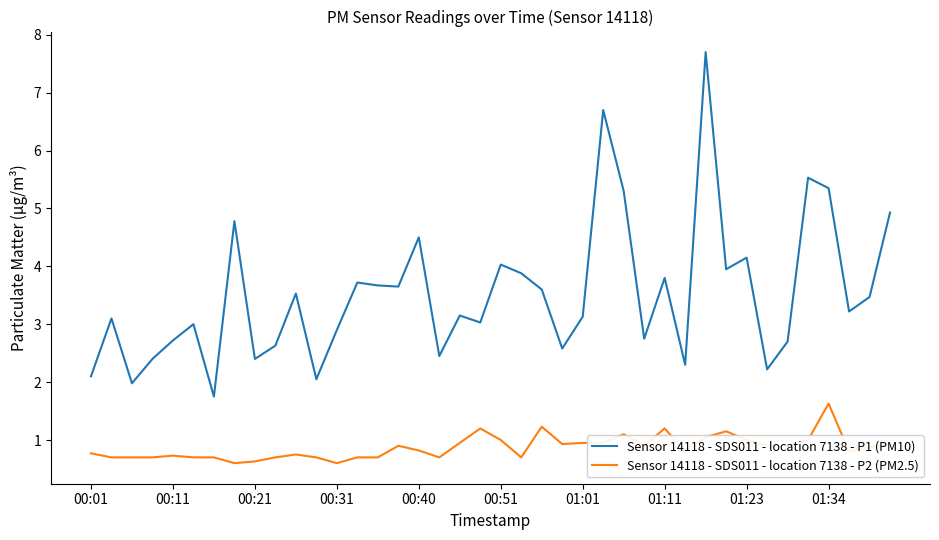

True or false: Sensor 14118 - SDS011 - location 7138 - P1 (PM10) and Sensor 14118 - SDS011 - location 7138 - P2 (PM2.5) intersect in this chart.

False